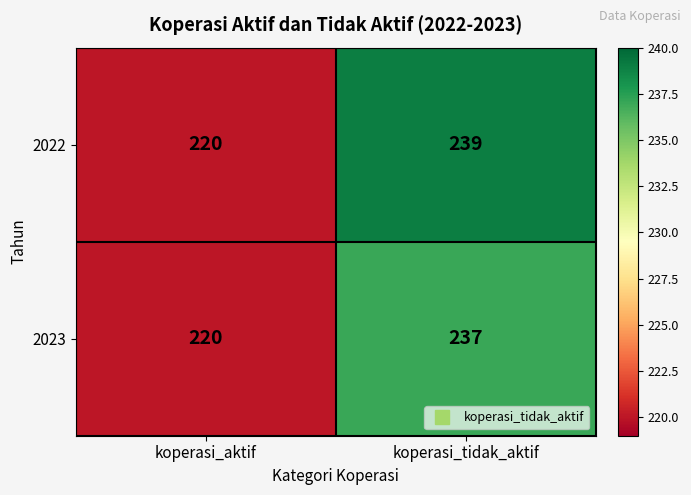

What is the minimum value shown in the chart?

220